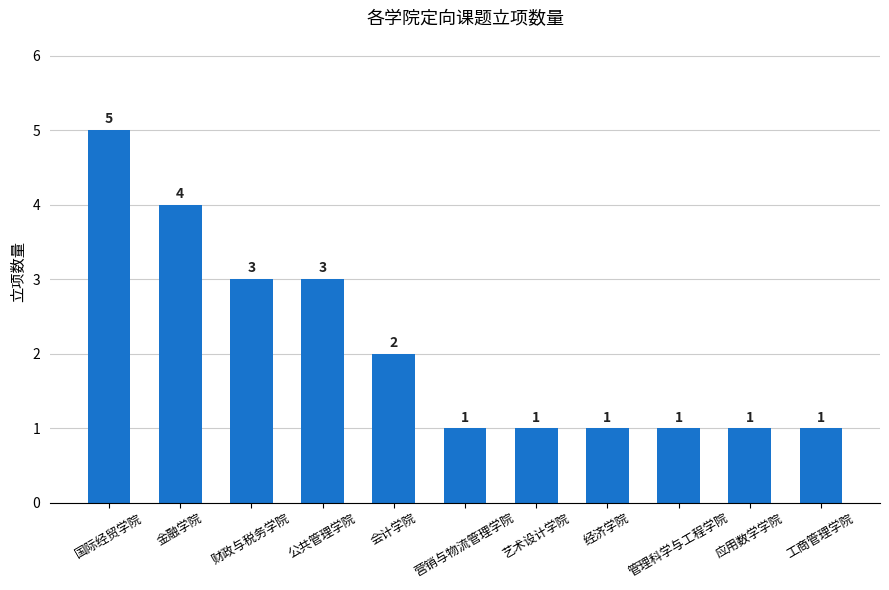

Are the bars horizontal?

No